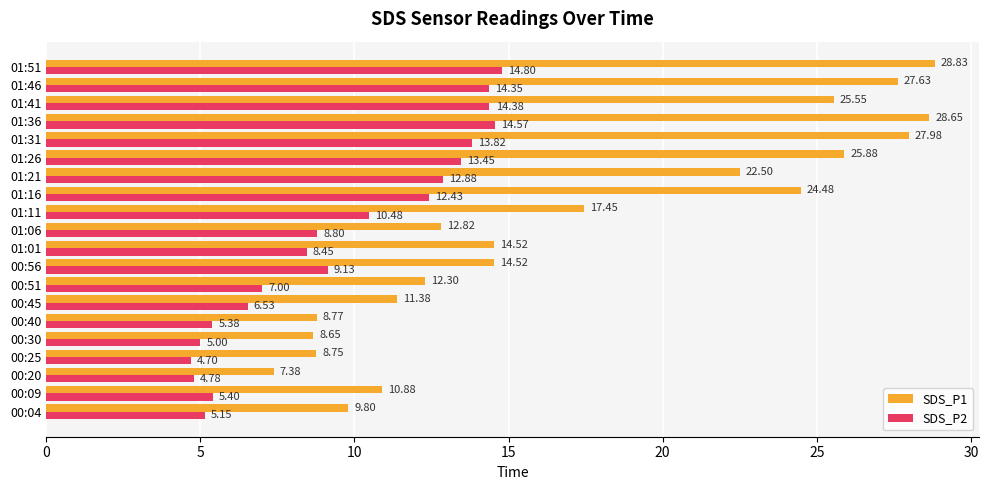

Is the value of SDS_P1 at 01:36 greater than the value of SDS_P2 at 01:41?

Yes